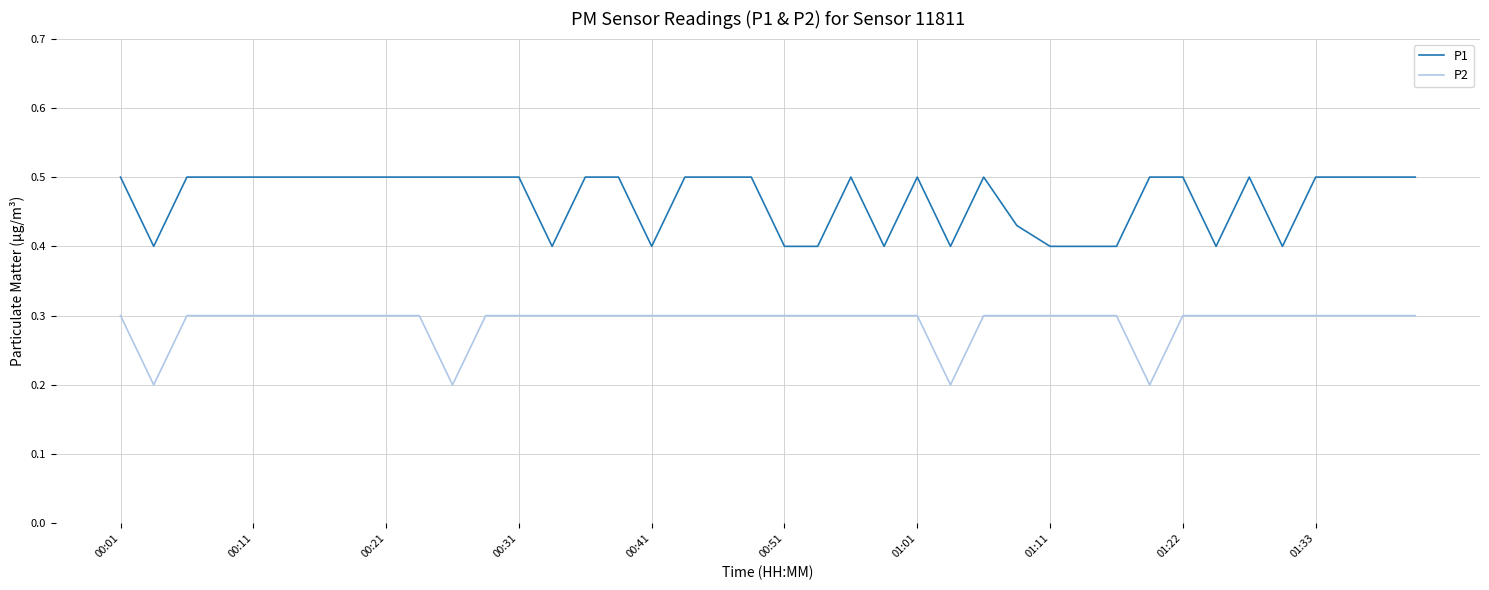

How many lines are shown in the chart?

2